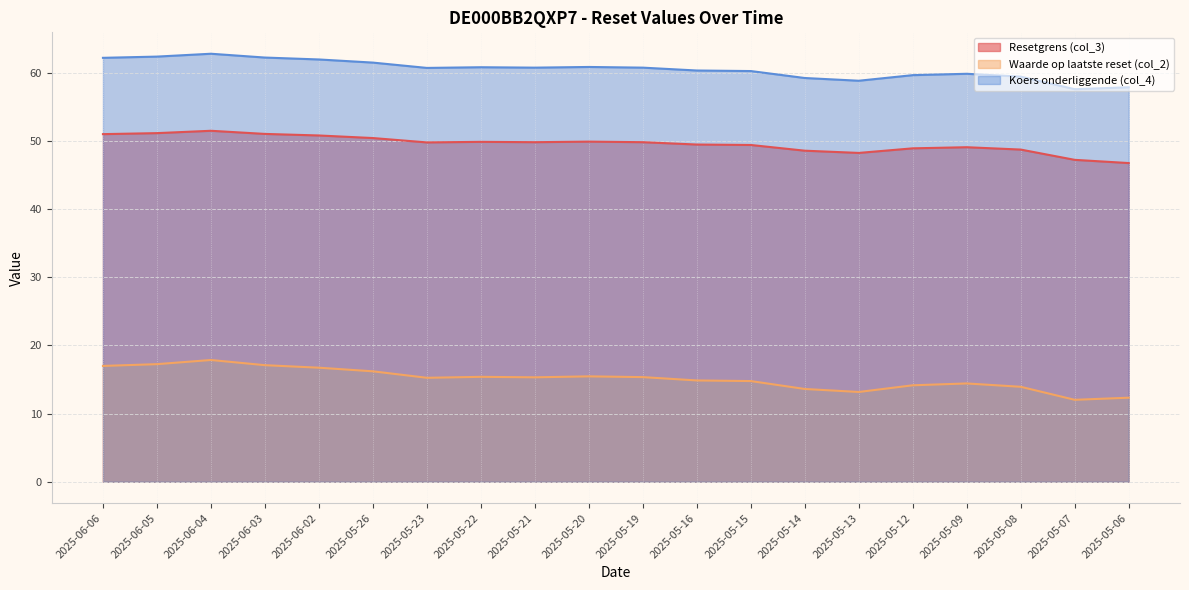

Reading left to right, what are all the values shown in this chart?

Resetgrens (col_3): 51.0	51.1	51.5	51.0	50.8	50.4	49.8	49.9	49.8	49.9	49.8	49.5	49.4	48.6	48.2	48.9	49.1	48.7	47.2	46.7
Waarde op laatste reset (col_2): 17.0	17.2	17.9	17.1	16.7	16.2	15.2	15.4	15.3	15.5	15.3	14.9	14.8	13.6	13.2	14.2	14.4	13.9	12.0	12.3
Koers onderliggende (col_4): 62.2	62.4	62.8	62.2	61.9	61.5	60.7	60.8	60.7	60.8	60.7	60.3	60.2	59.2	58.8	59.6	59.8	59.4	57.6	57.9